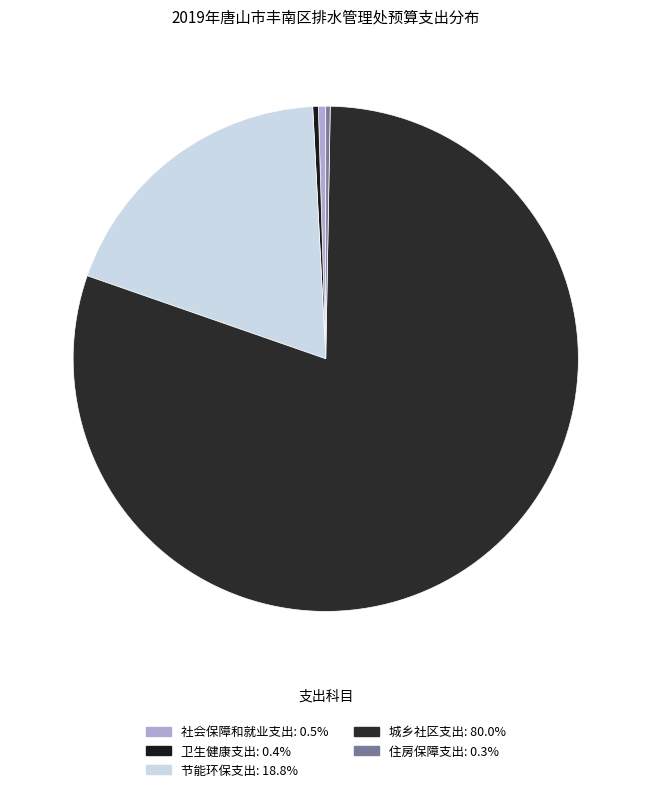

What is the total percentage of 卫生健康支出 and 节能环保支出?

19.2%